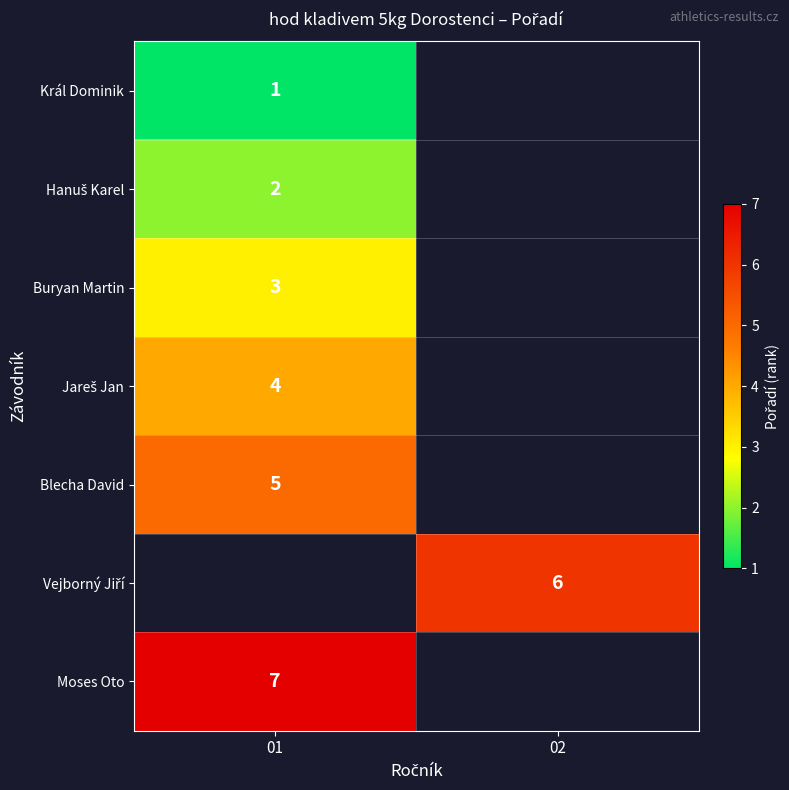

What is the smallest value displayed?

1.0